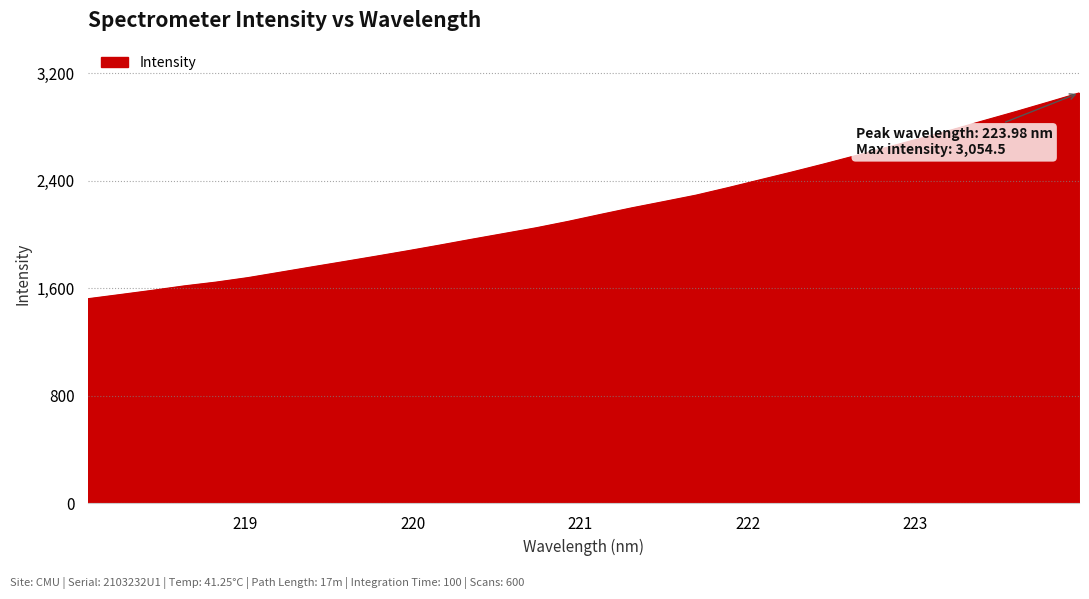

What is the greatest value displayed?

3054.5